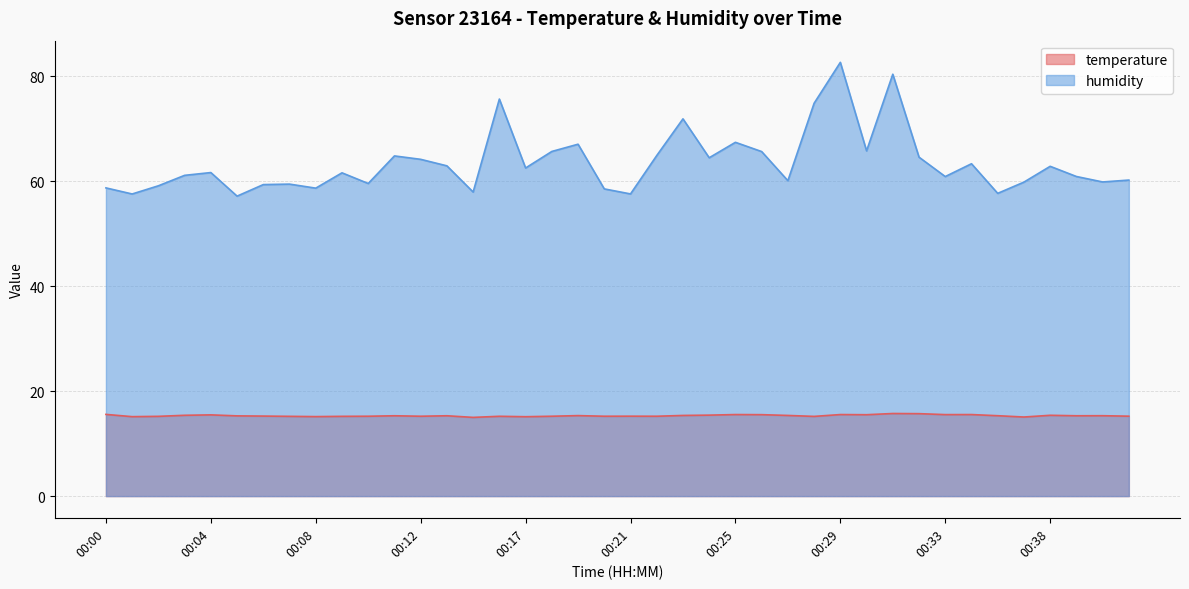

At which category is the sum across all series the highest?

00:29